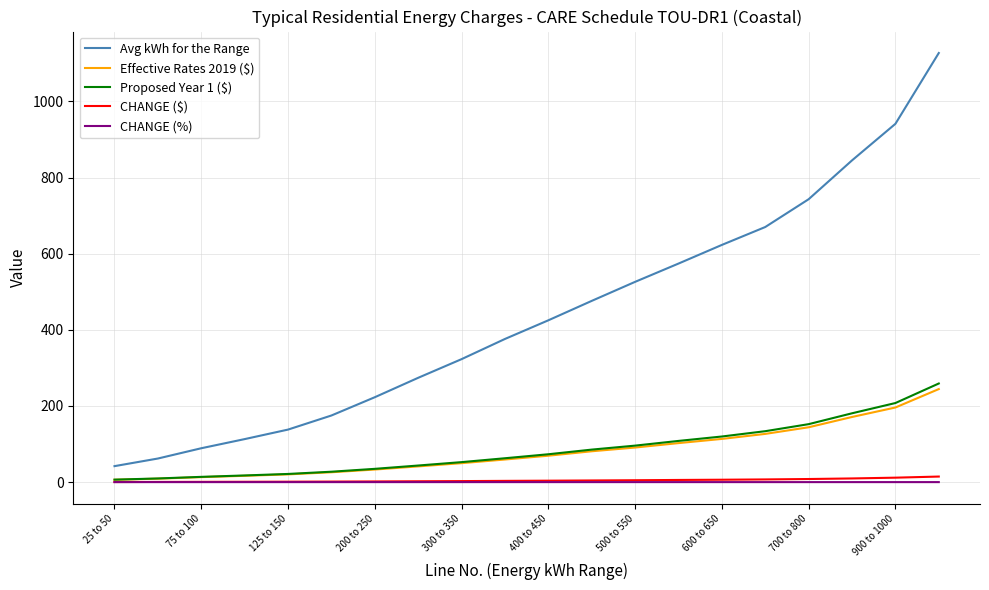

Which series has the largest total across all categories?

Avg kWh for the Range